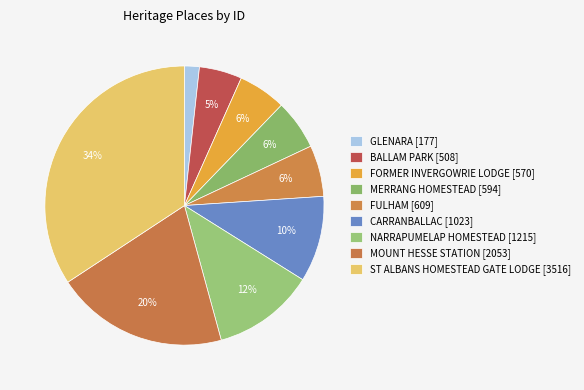

What is the change in value from BALLAM PARK to NARRAPUMELAP HOMESTEAD?

+707